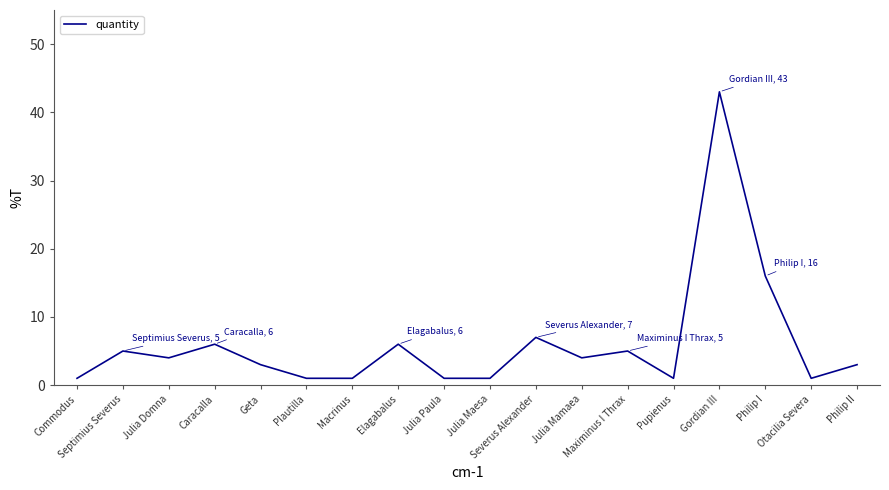

What is the difference between the maximum and second lowest values?

42